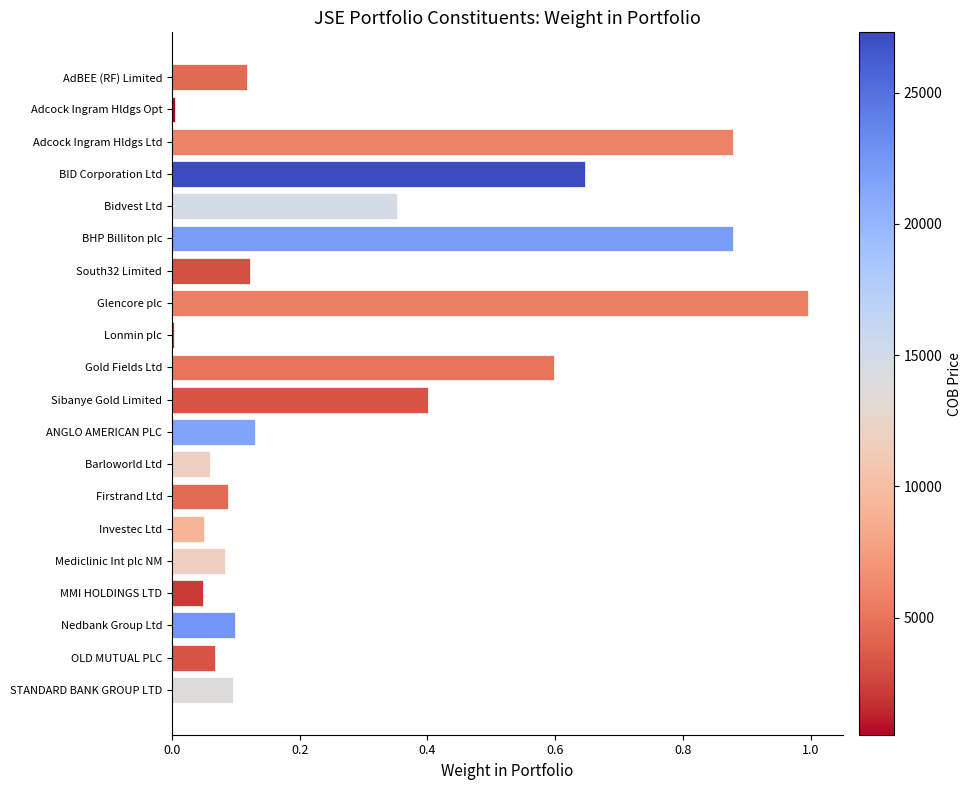

At which category does the chart reach its peak across all series?

Glencore plc